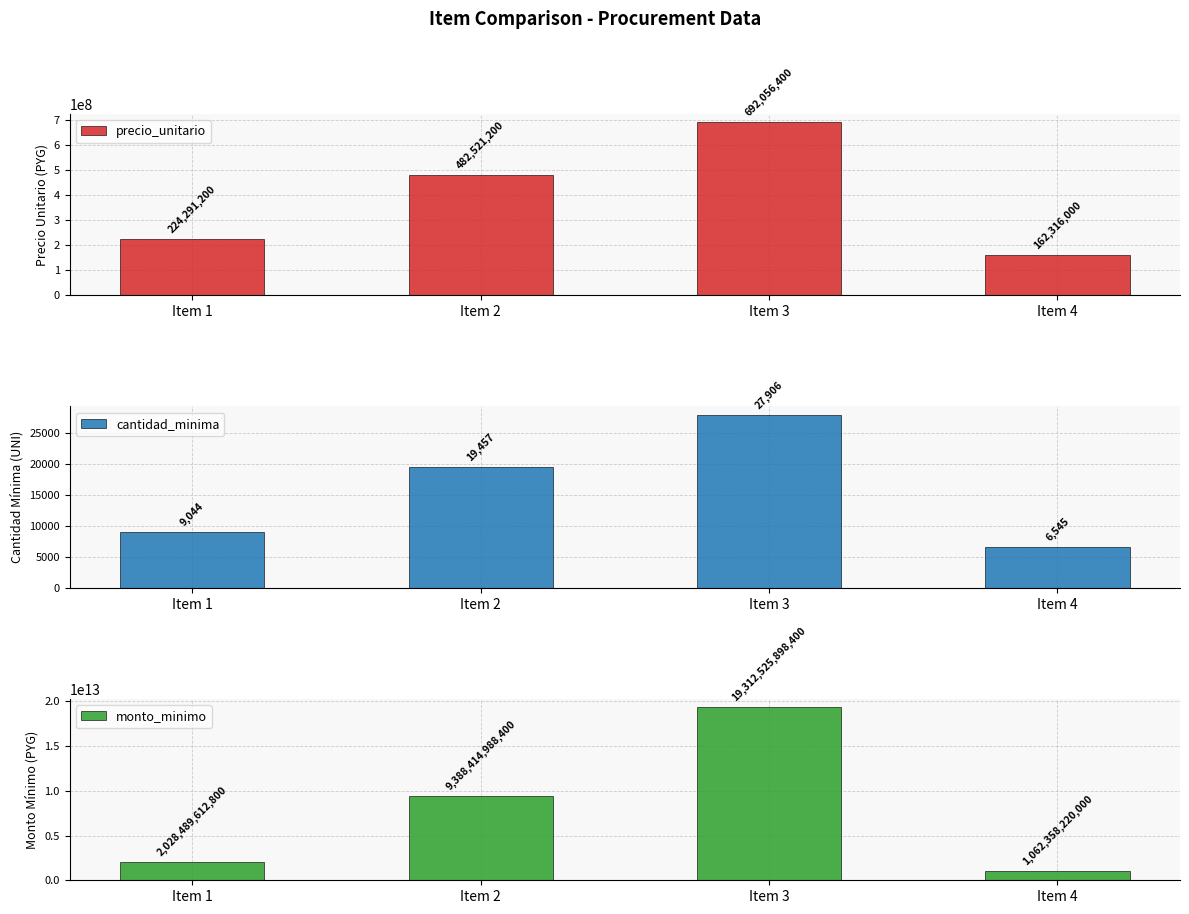

Reading right to left, what are all the values shown in this chart?

precio_unitario: Item 4=162316000	Item 3=692056400	Item 2=482521200	Item 1=224291200
cantidad_minima: Item 4=6545	Item 3=27906	Item 2=19457	Item 1=9044
monto_minimo: Item 4=1062358220000	Item 3=19312525898400	Item 2=9388414988400	Item 1=2028489612800